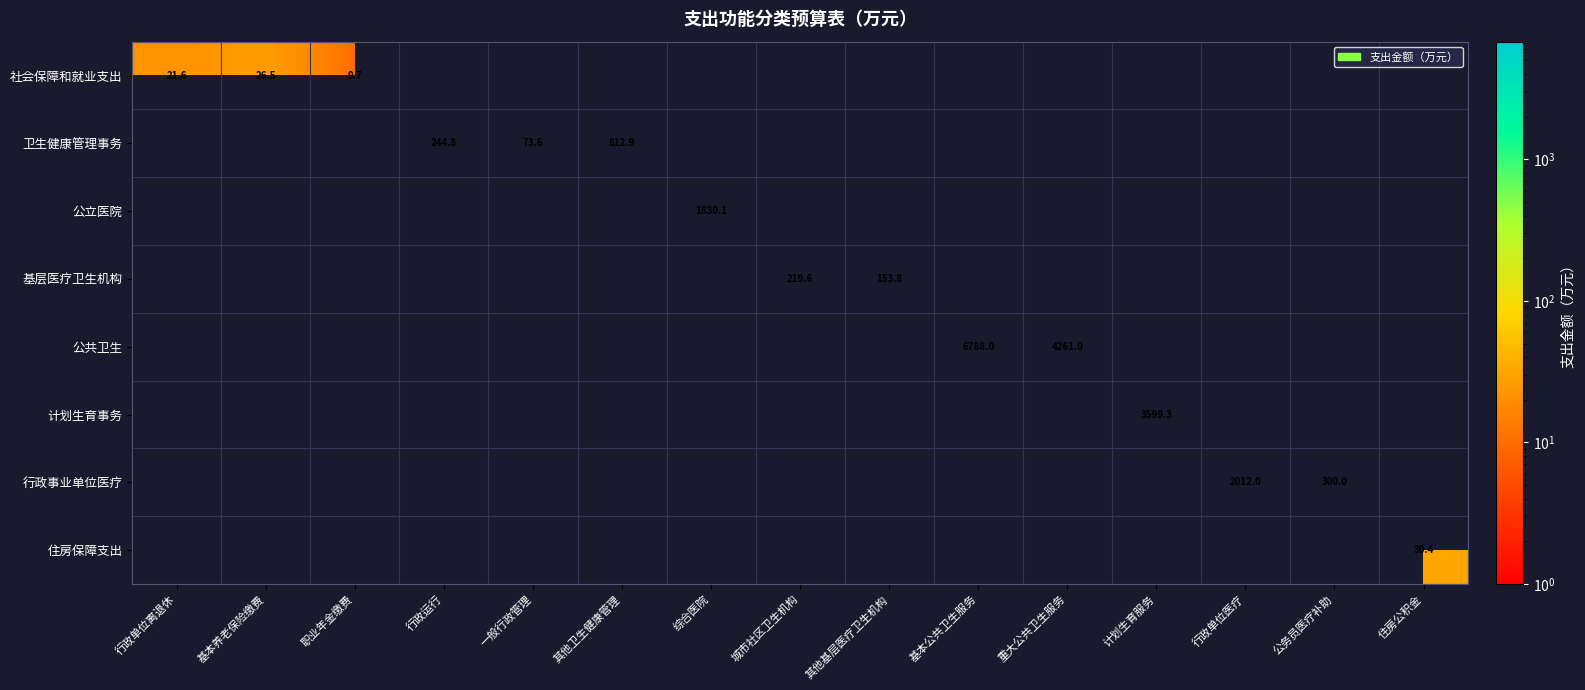

What is the smallest value displayed?

9.7